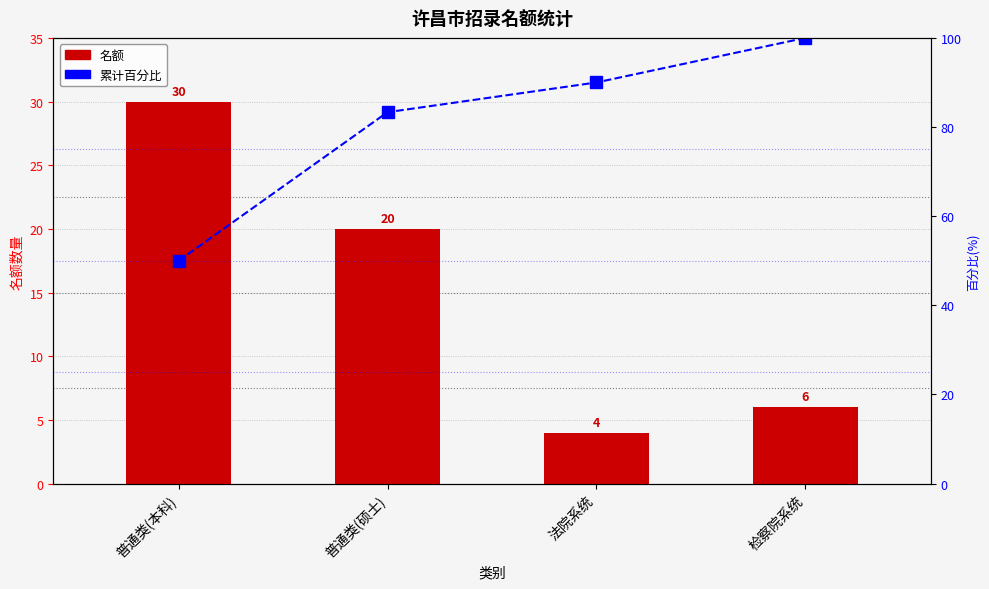

What is the total value across all series at 法院系统?

94.0